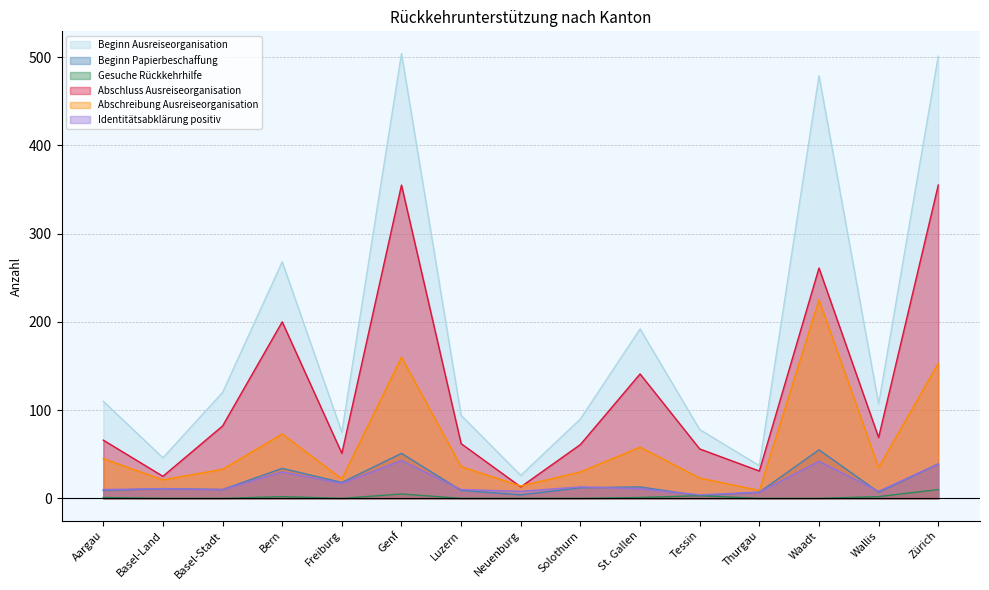

At how many categories does at least one series exceed 484?

2